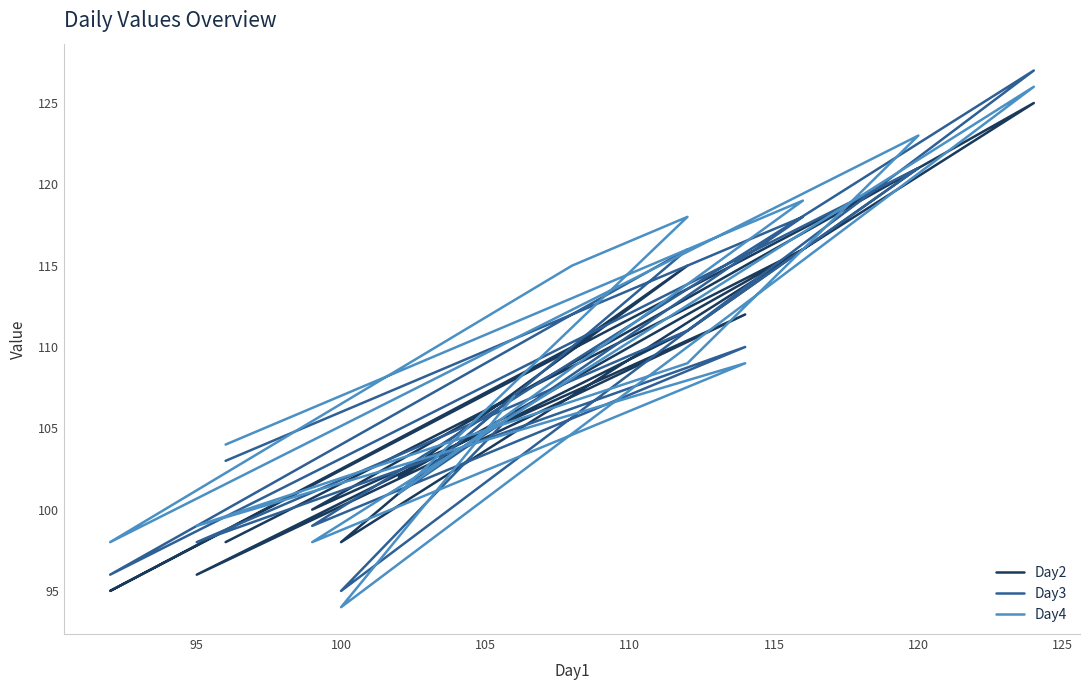

What is the difference between the Day2 values at 105 and 110?

5